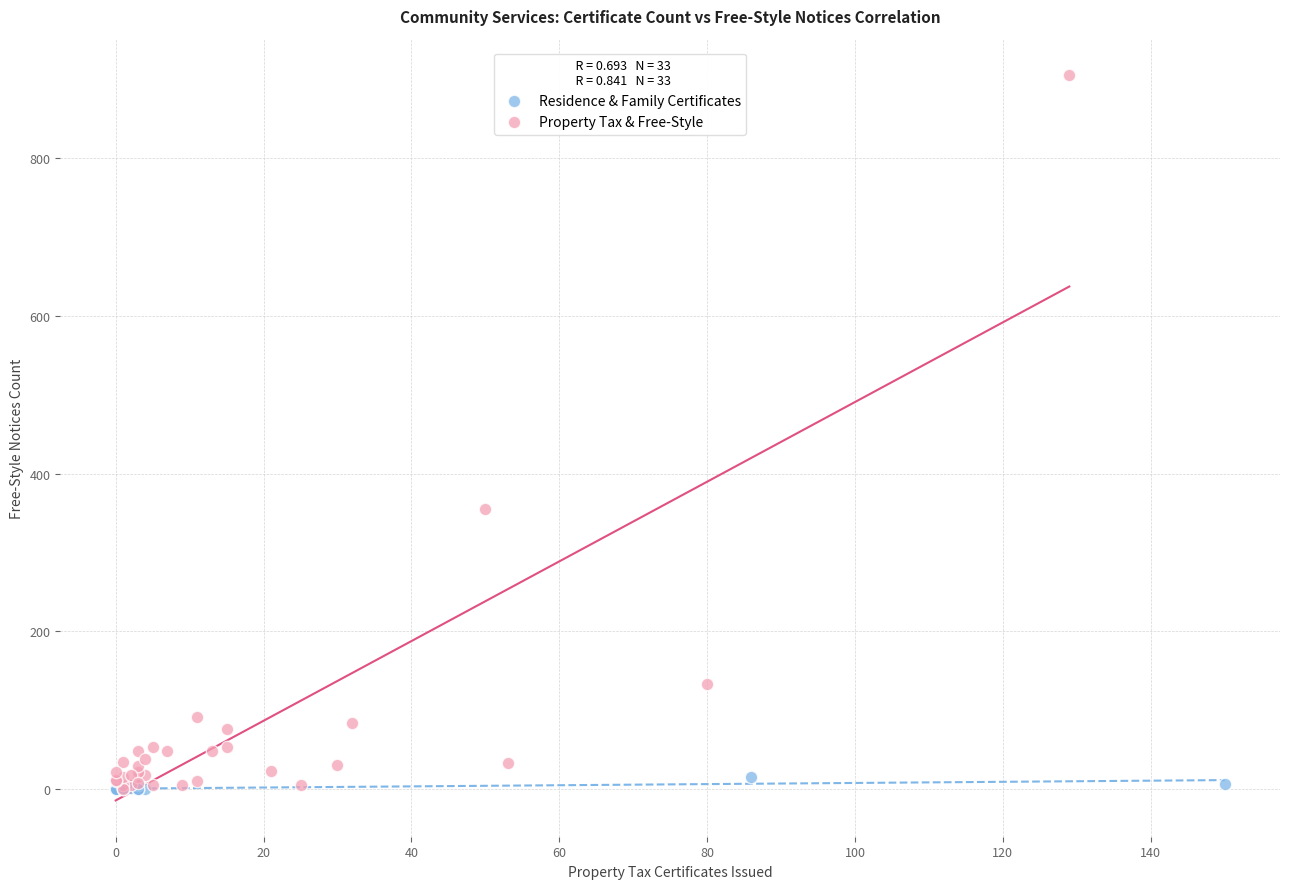

Which series has the largest Y range (max minus min)?

Property Tax & Free-Style